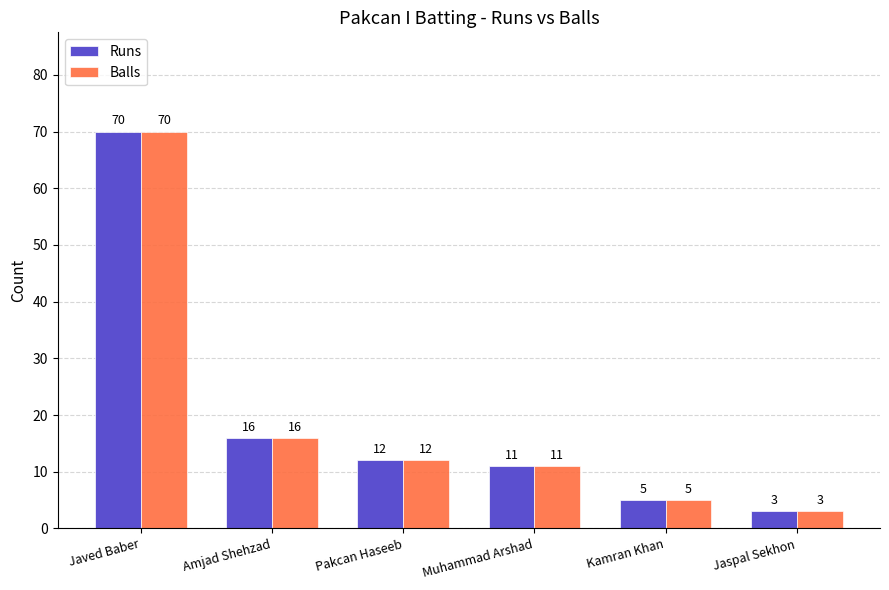

What is the minimum value shown in the chart?

3